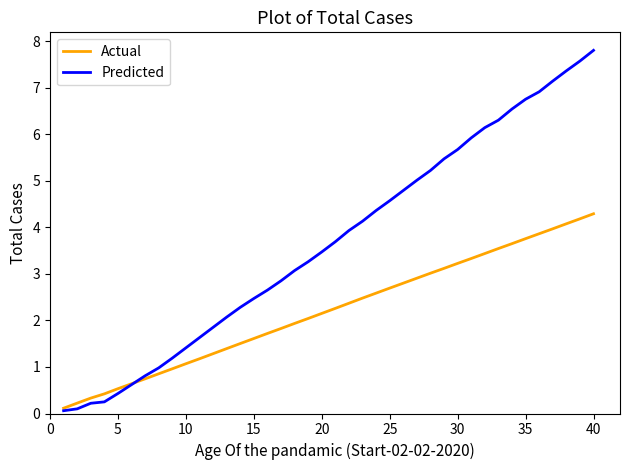

Which series has the largest total across all categories?

Predicted